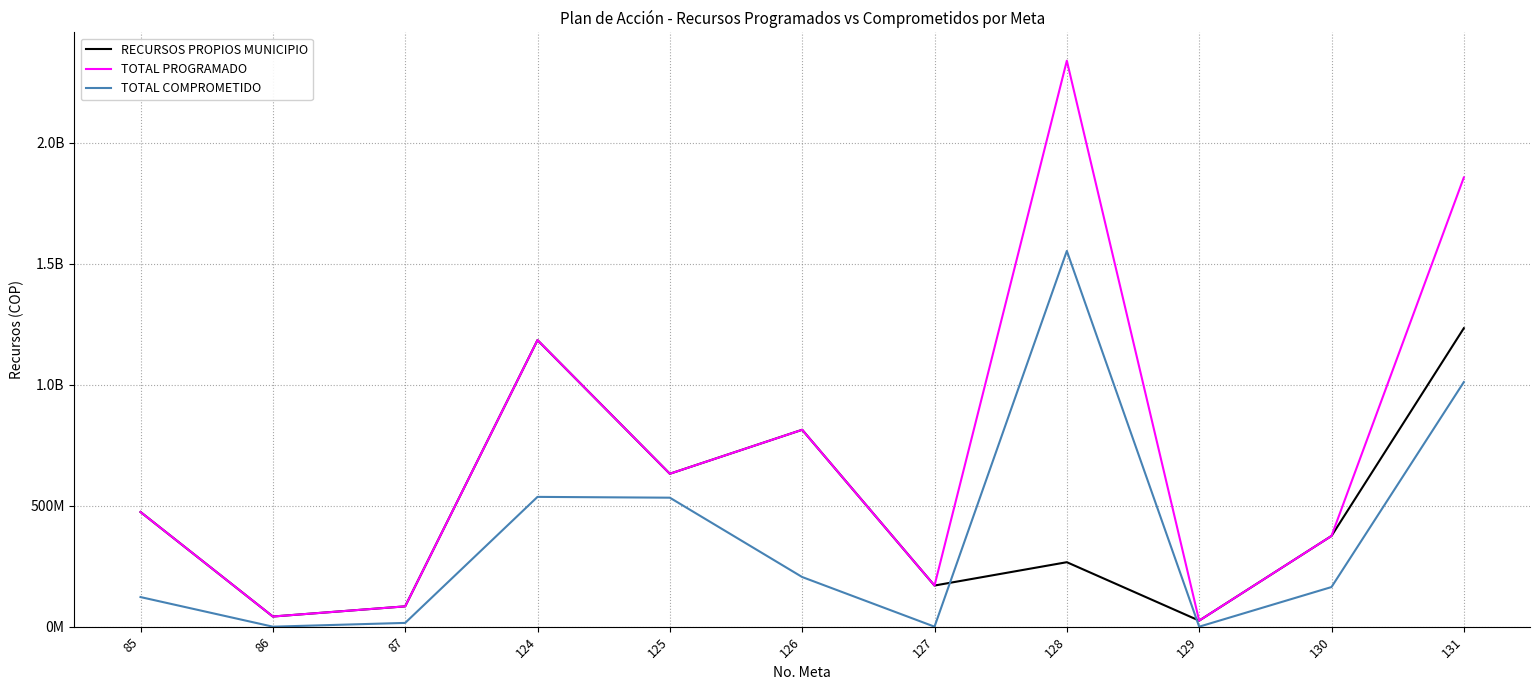

What are all the series names shown in the legend?

RECURSOS PROPIOS MUNICIPIO, TOTAL PROGRAMADO, TOTAL COMPROMETIDO